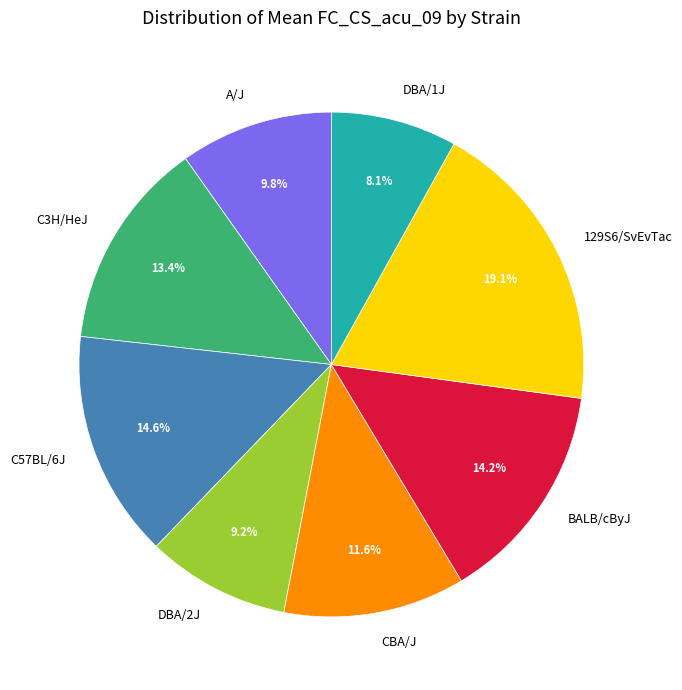

To the nearest percent, what is the average slice percentage?

12%